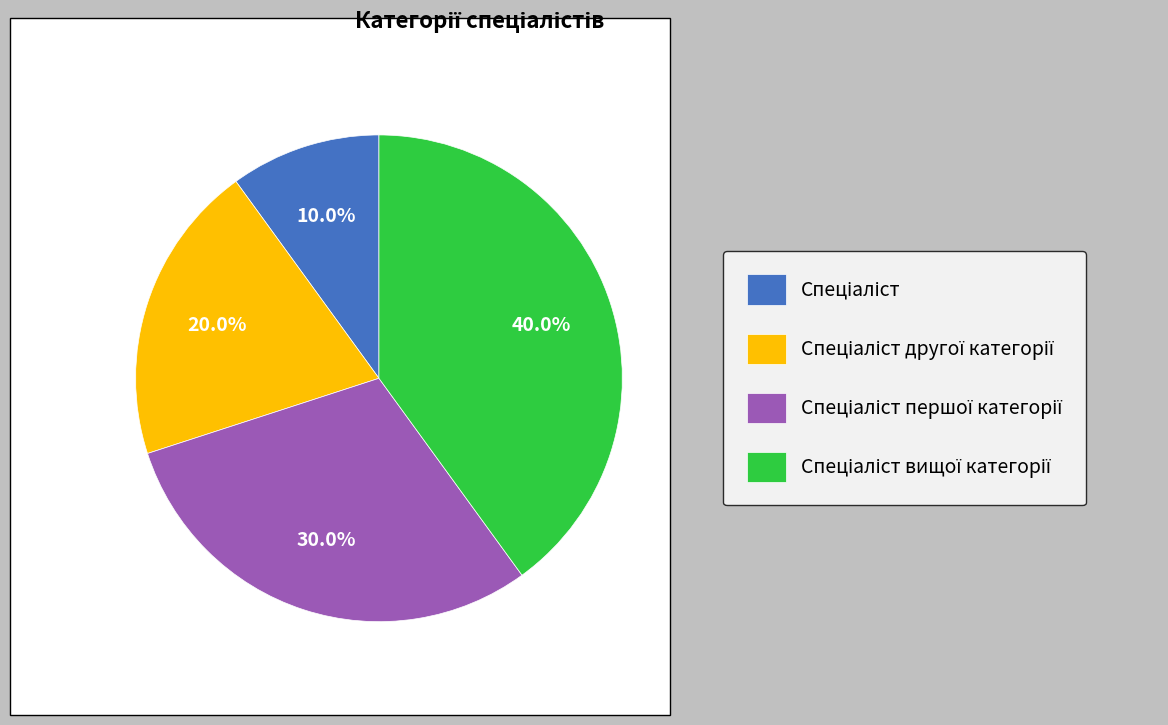

Does any single category account for the majority?

No